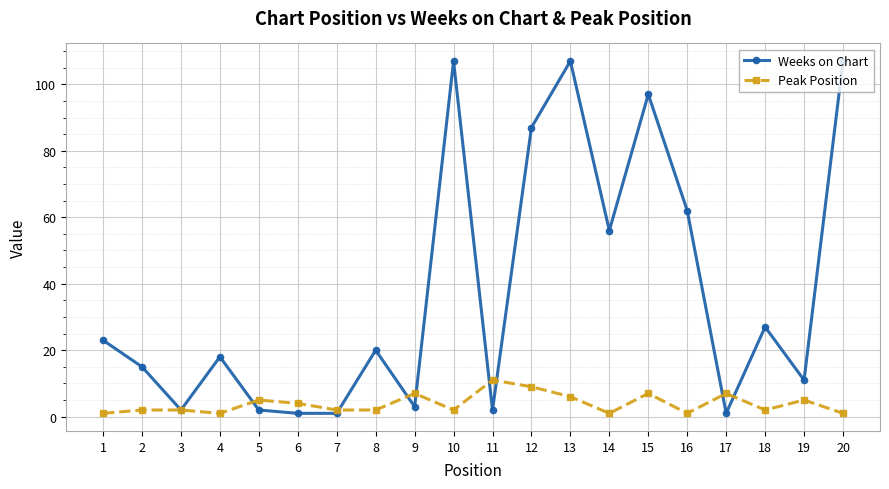

Between 1 and 16, which series saw the biggest shift?

Weeks on Chart